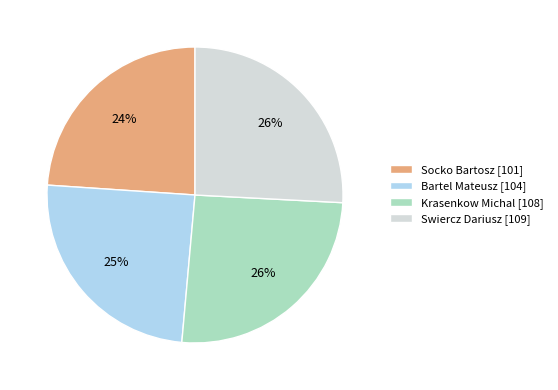

Does Krasenkow Michal account for over 50% of the chart?

No